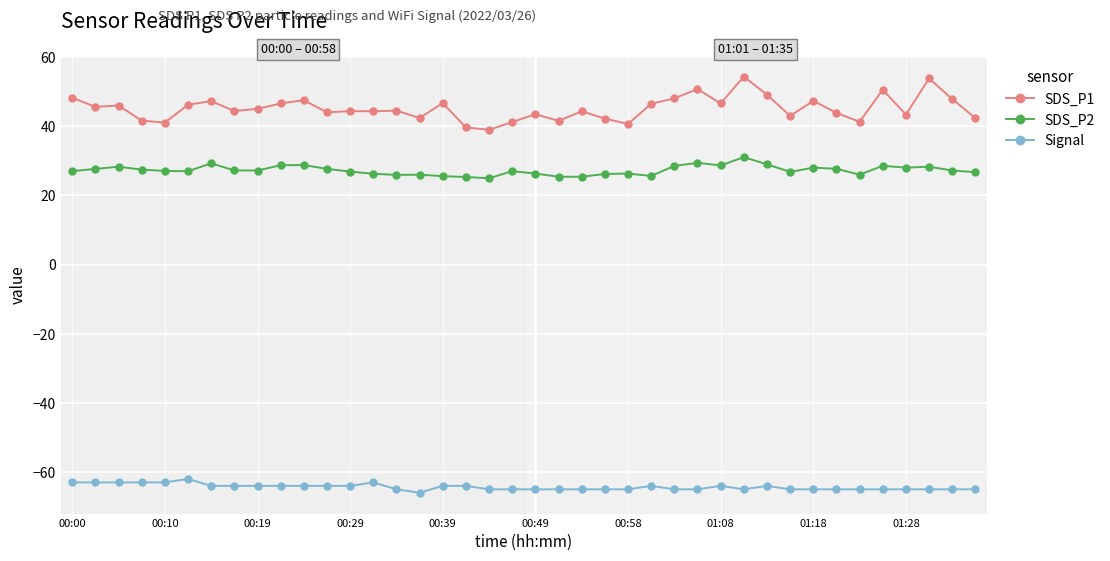

What is the greatest value displayed?

54.4